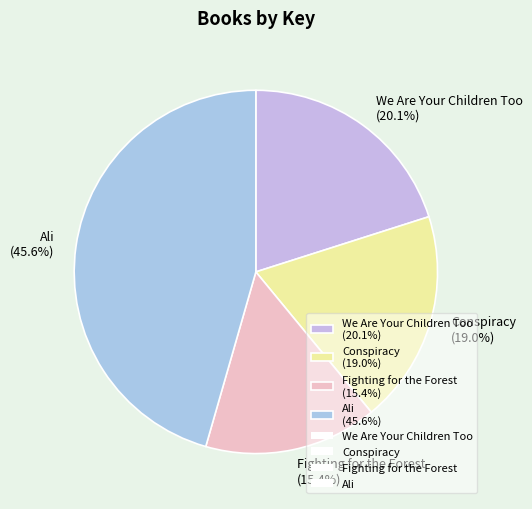

Rank the categories by value from highest to lowest.

Ali, We Are Your Children Too, Conspiracy, Fighting for the Forest